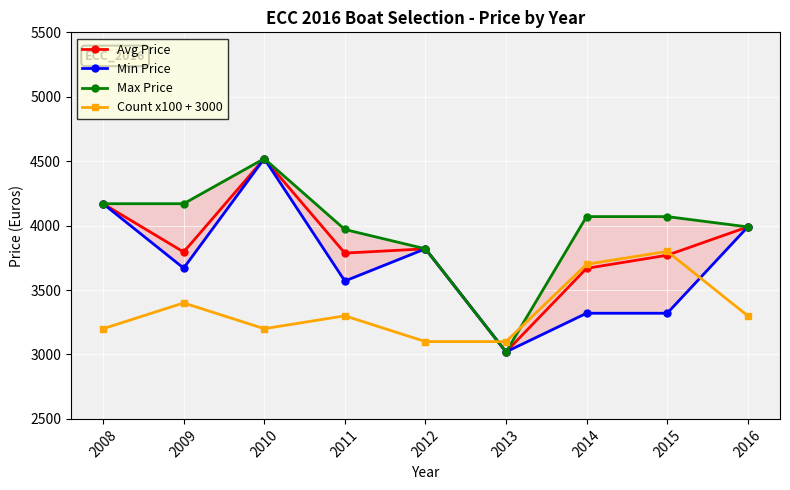

Count the number of data series in this chart.

4